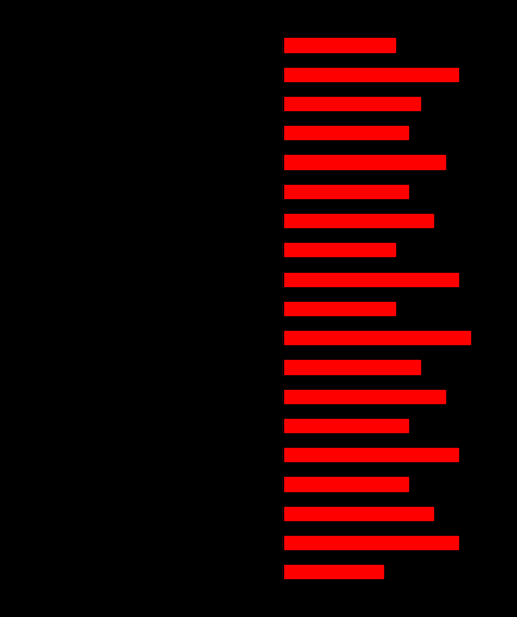

How many groups of bars are there?

19